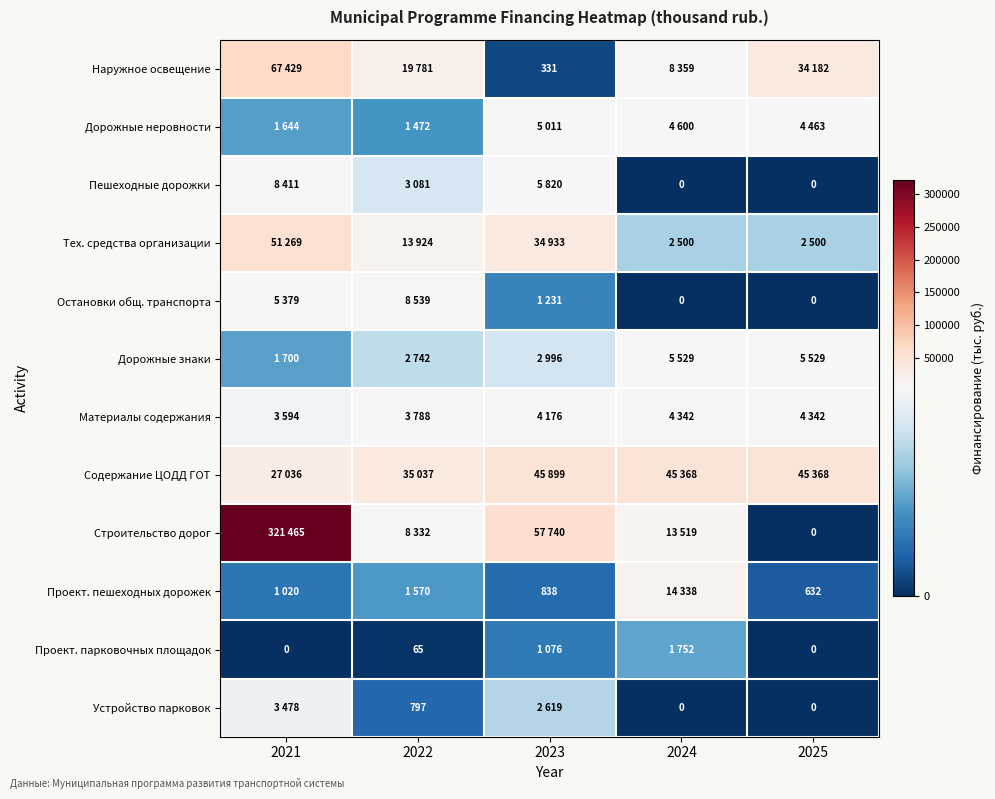

Which series changed the most between 2021 and 2025?

Строительство дорог